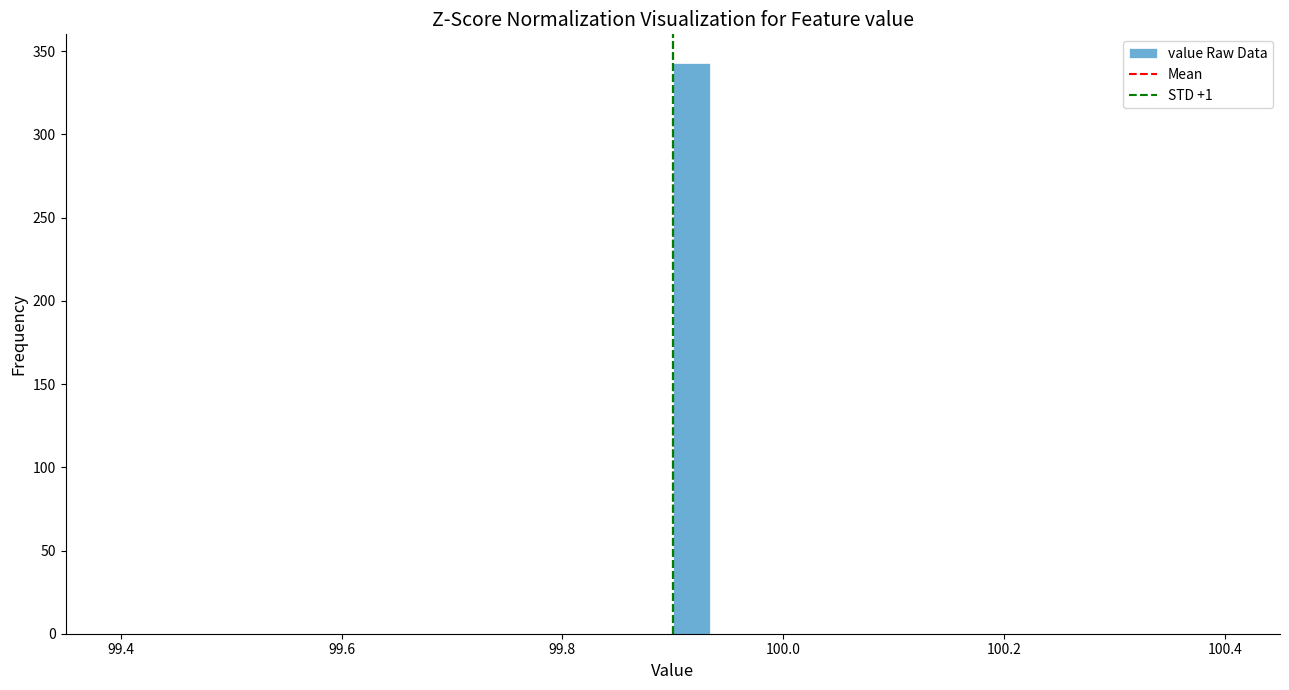

Around what value on the x-axis is the tallest bar? Give the approximate position of its centre, as read against the axis.

99.92